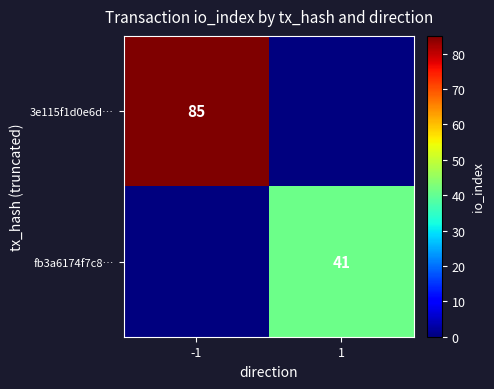

True or false: 3e115f1d0e6d… has a value of 85 at -1.

True